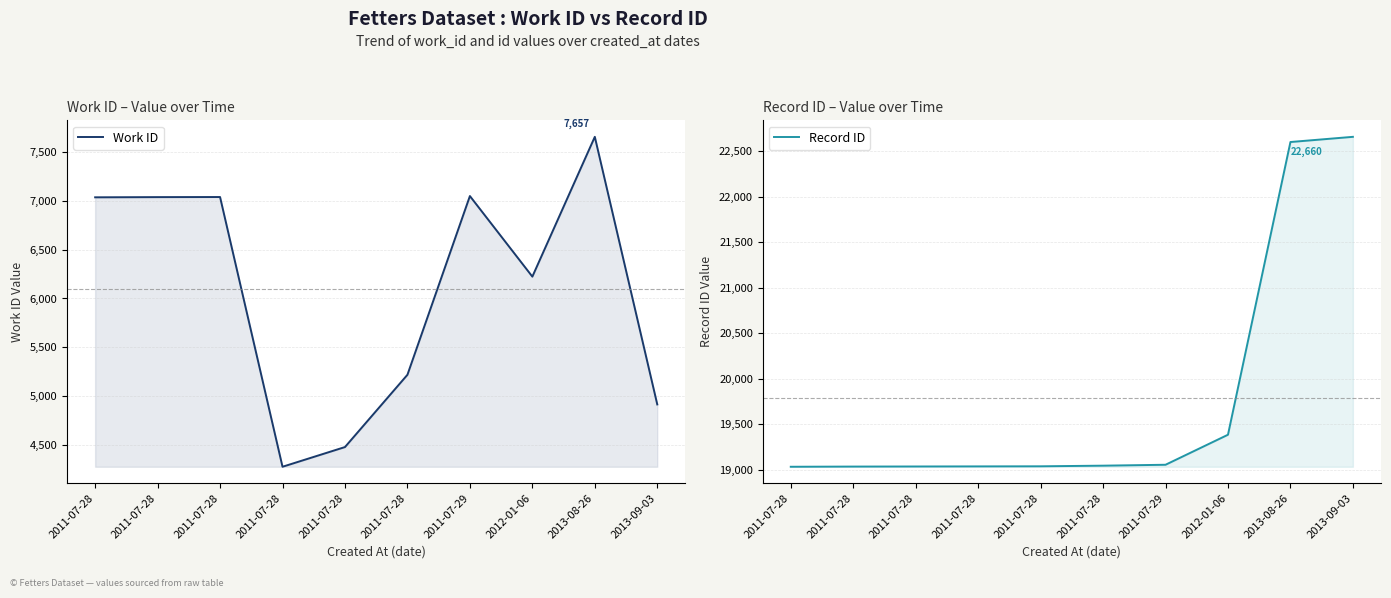

At 2012-01-06, list the series in order from smallest to largest.

Work ID, Record ID